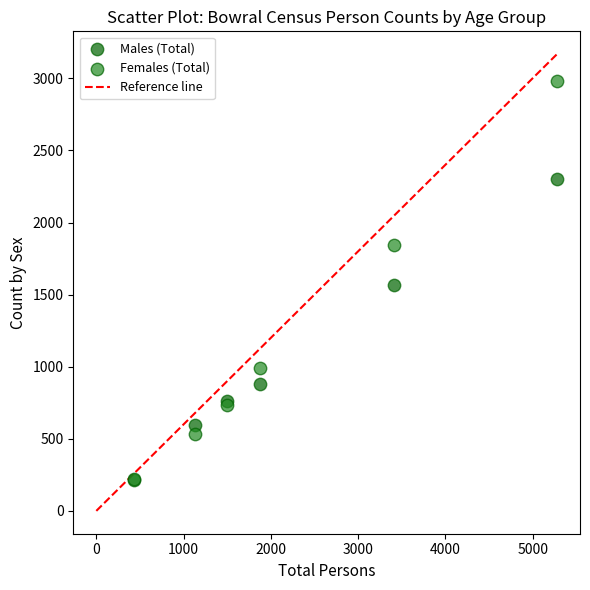

In the Males (Total) series, what Y value is closest to 1260?

1567